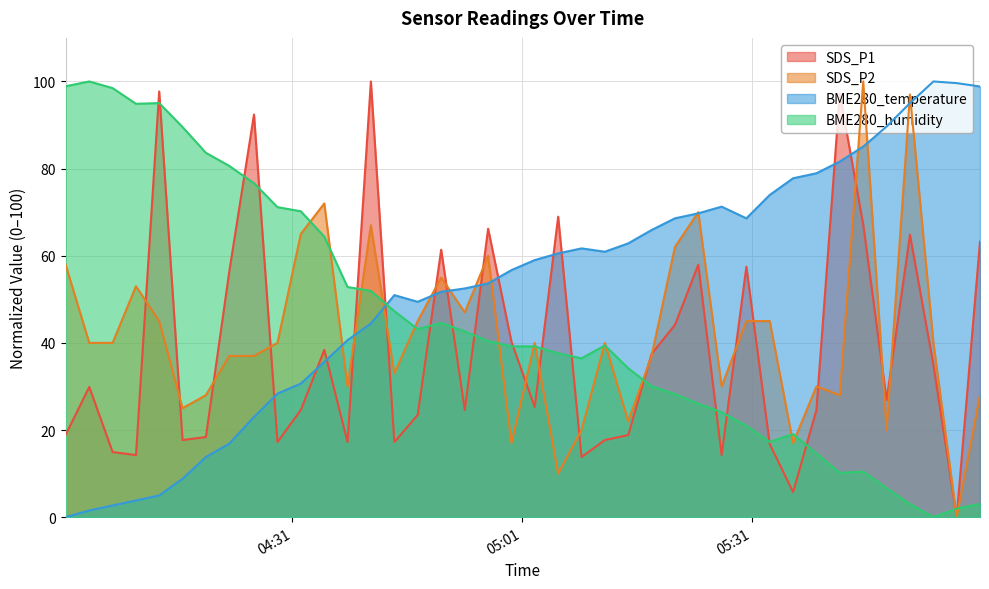

What is the difference between the SDS_P2 values at 2023/07/18 05:51:41 and 2023/07/18 05:30:19?

52.0